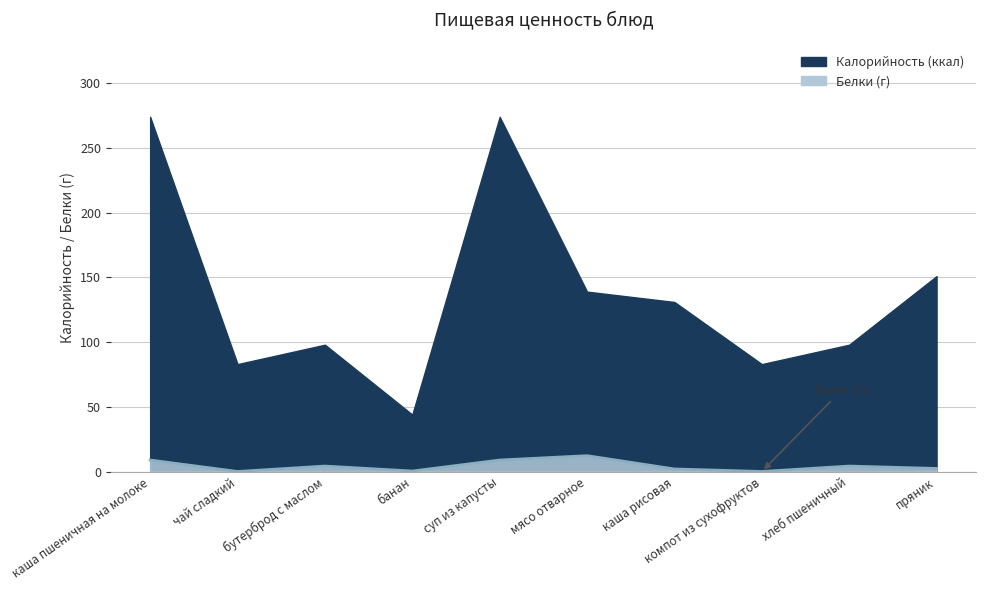

True or false: Белки and Калорийность intersect in this chart.

False